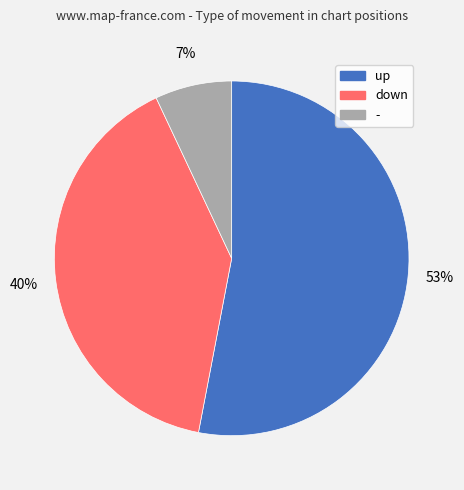

Rank the categories by value from highest to lowest.

up, down, -